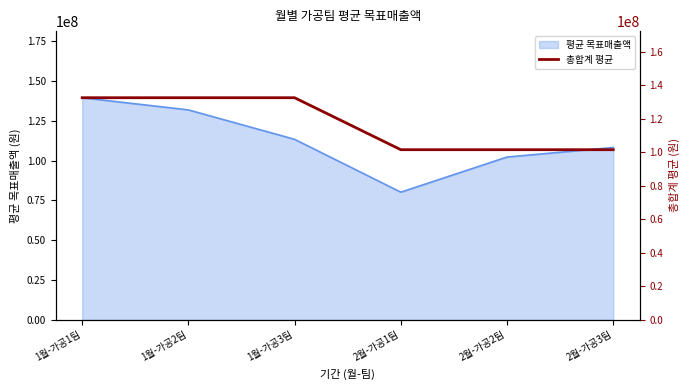

The value of 평균 목표매출액 at 1월-가공3팀 is 34907844. True or false?

False